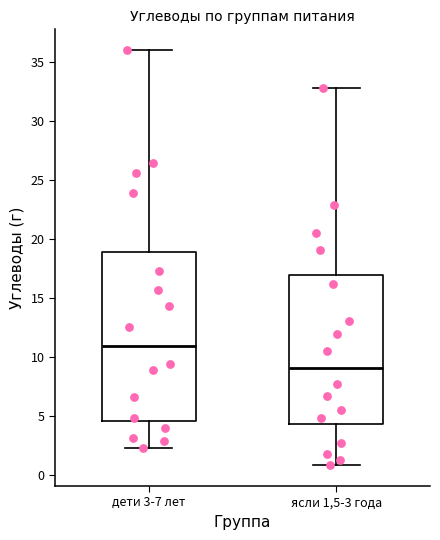

Comparing the boxes themselves (not the whiskers), which one is the tallest?

дети 3-7 лет